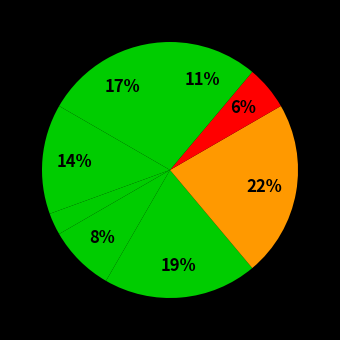

How many slices are in this pie chart?

8